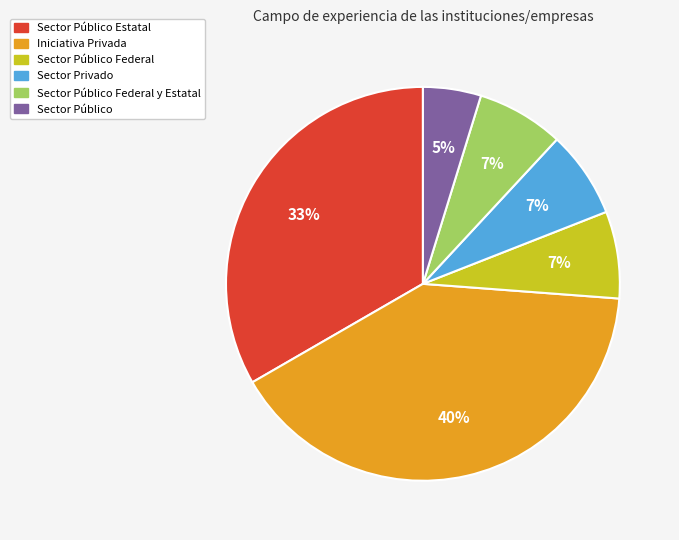

How many segments does this pie chart have?

6